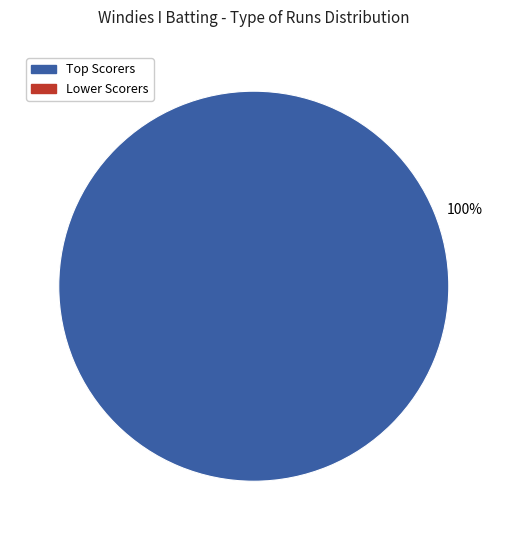

Is there any slice that represents more than half of the pie?

Yes